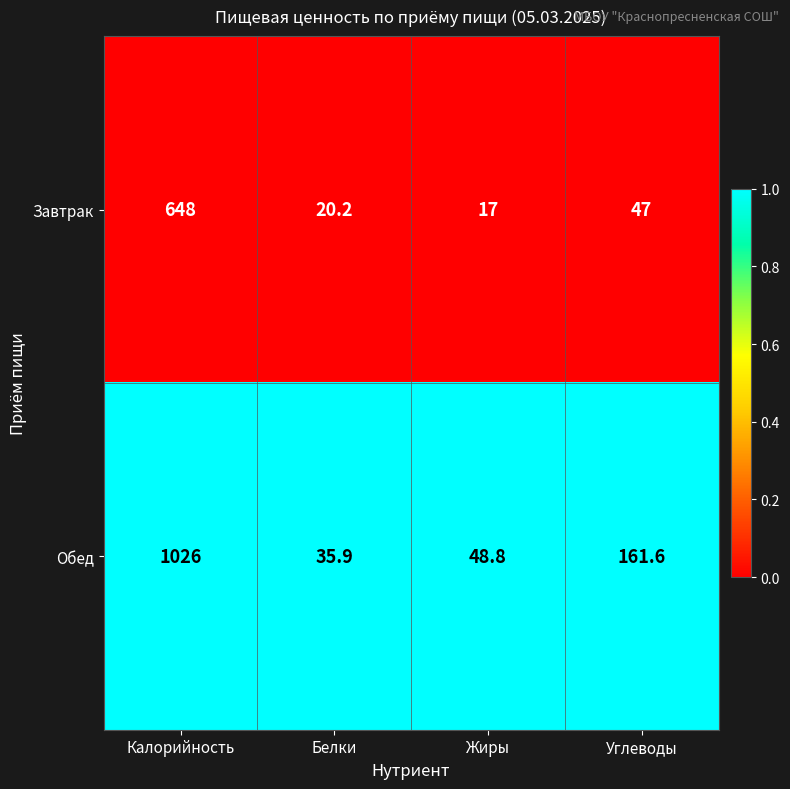

What is the total value across all series at Жиры?

65.8